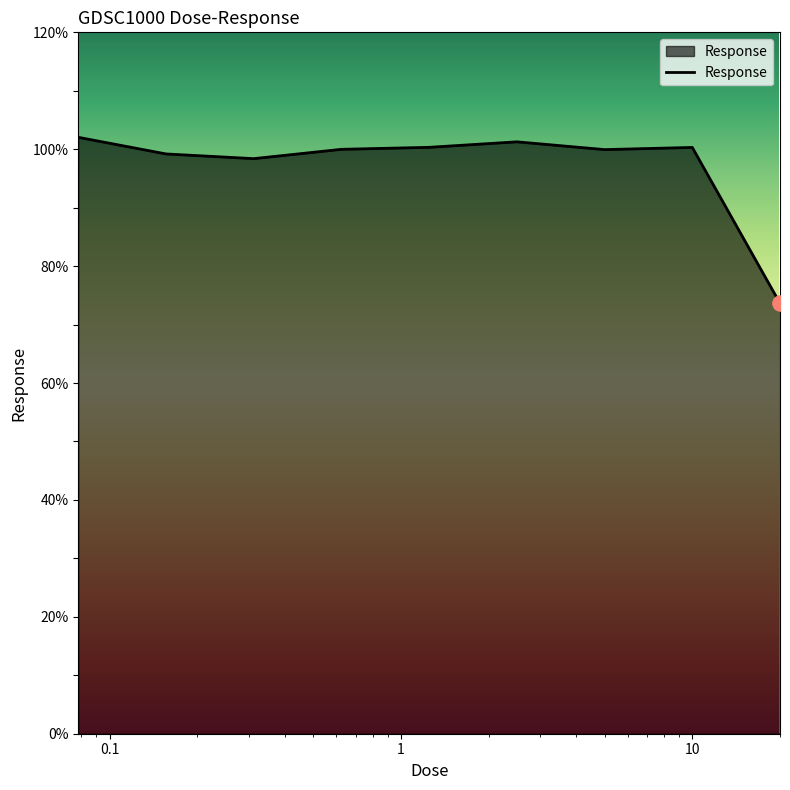

What is the difference between the maximum and minimum values?

28.4